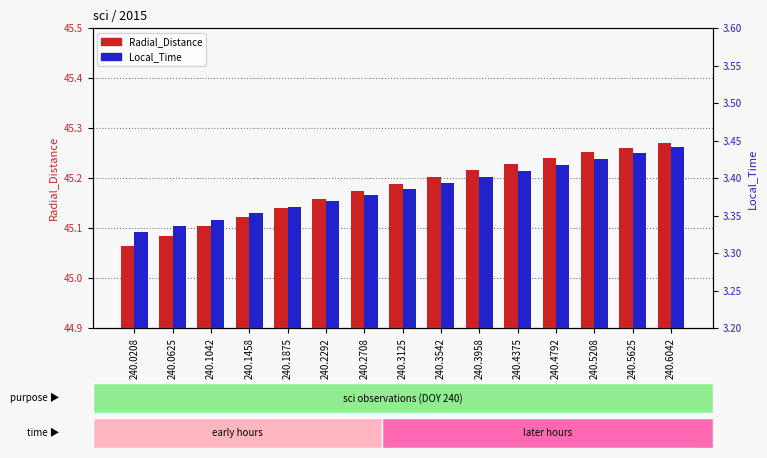

What is the difference between the maximum and minimum values in the Radial_Distance series?

0.2